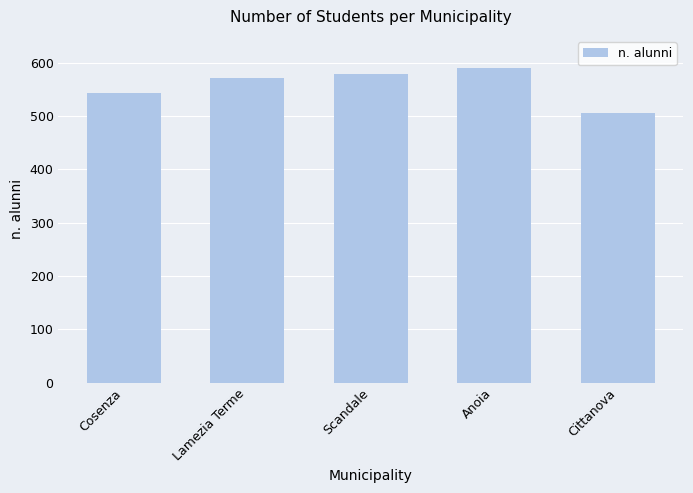

What is the difference between the maximum and minimum values?

83